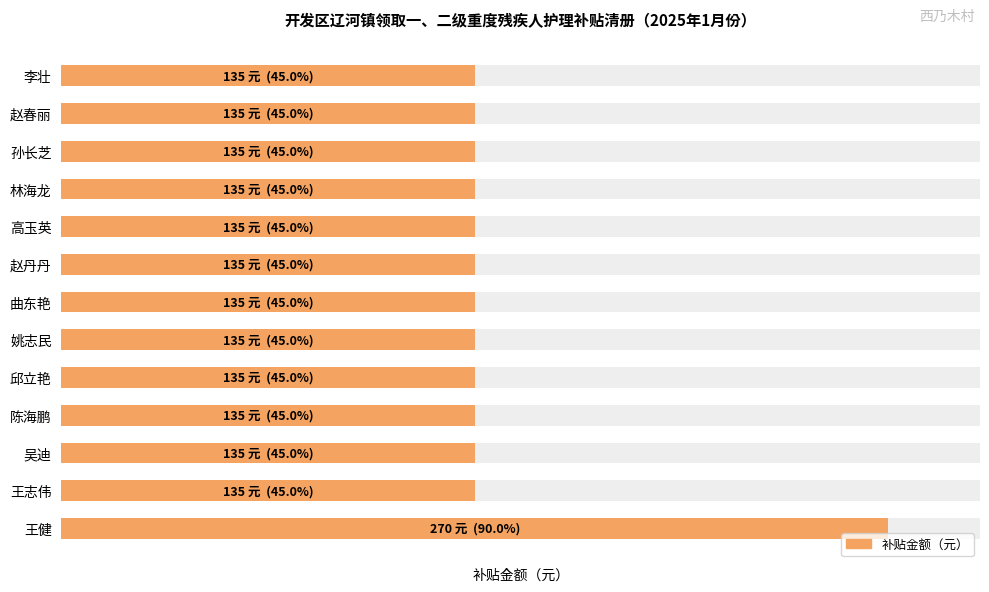

Reading left to right, transcribe all the data shown in this chart.

135	135	135	135	135	135	135	135	135	135	135	135	270